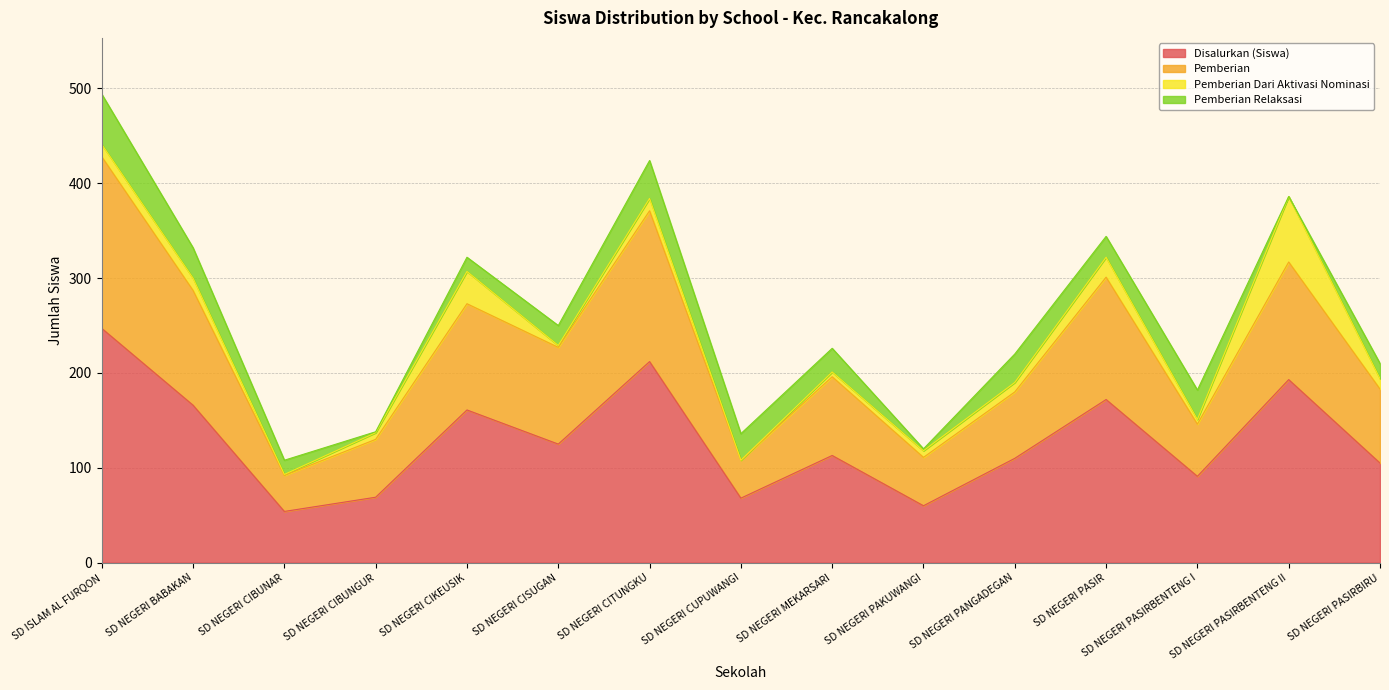

At which category is the sum across all series the highest?

SD ISLAM AL FURQON